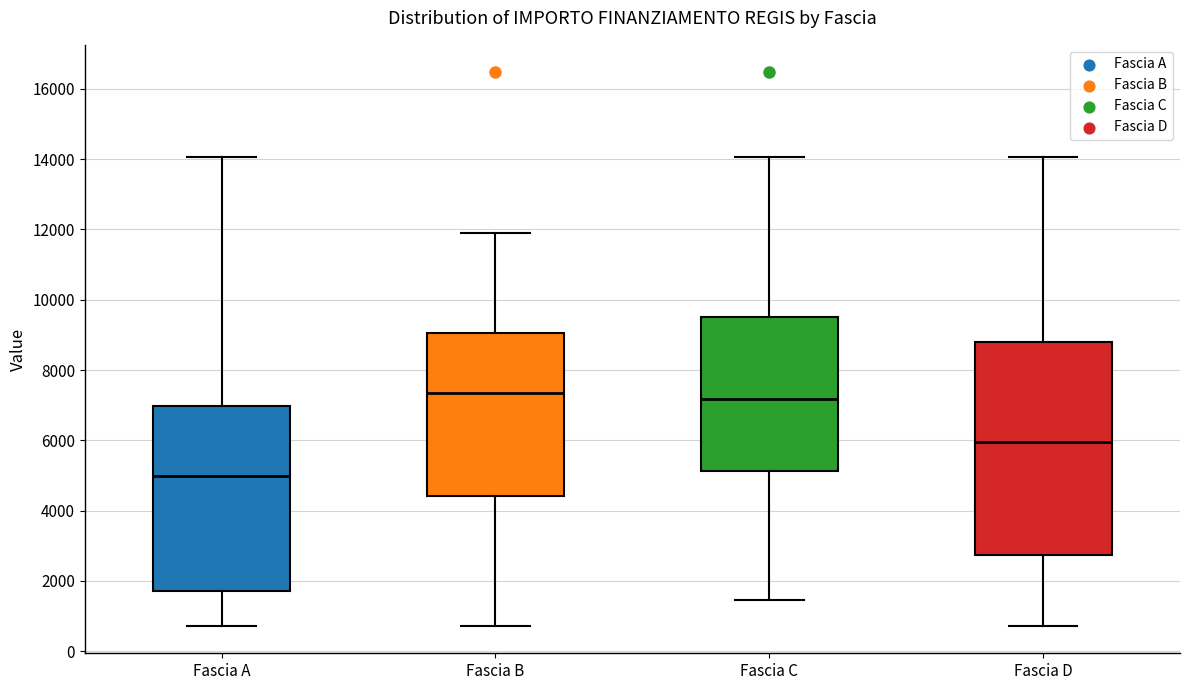

Where does the lower whisker of the box for Fascia D end on the y-axis? The values are not printed on the chart, so give them approximately, as read against the axis.

800